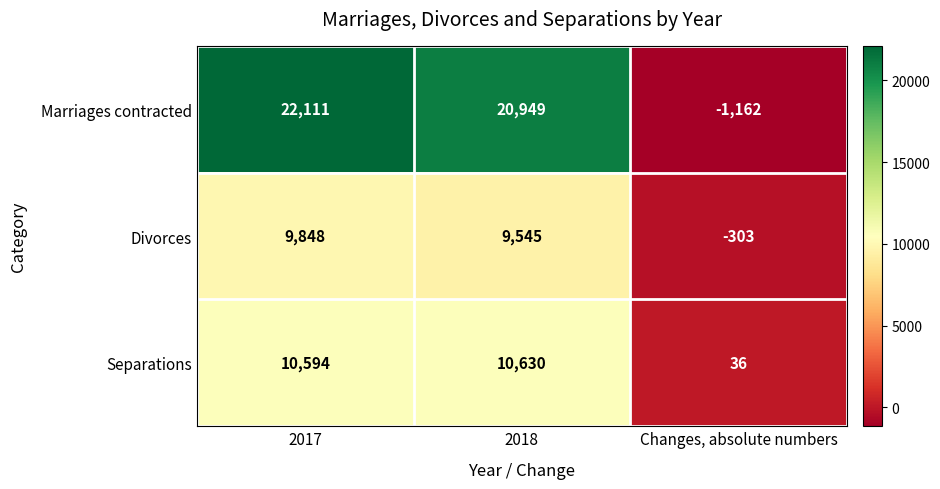

What is the total value across all series at Changes, absolute numbers?

-1429